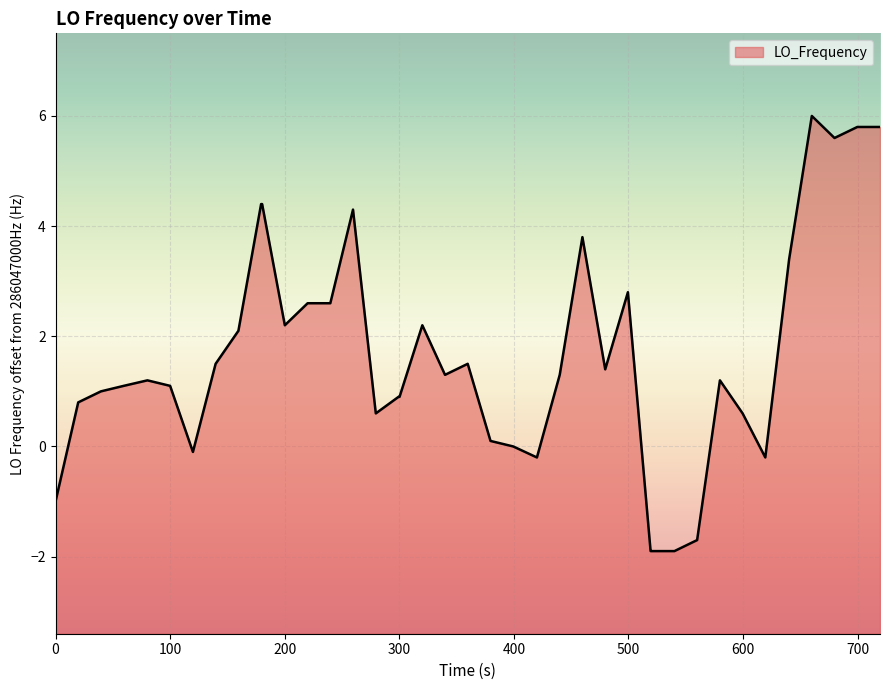

What is the difference between the maximum and minimum values?

7.9